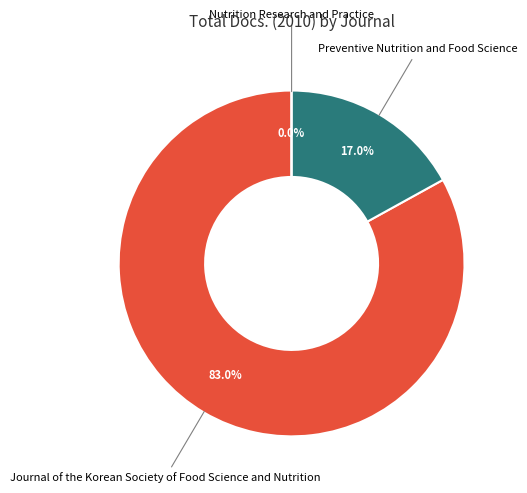

To the nearest percent, what is the average slice percentage?

33%